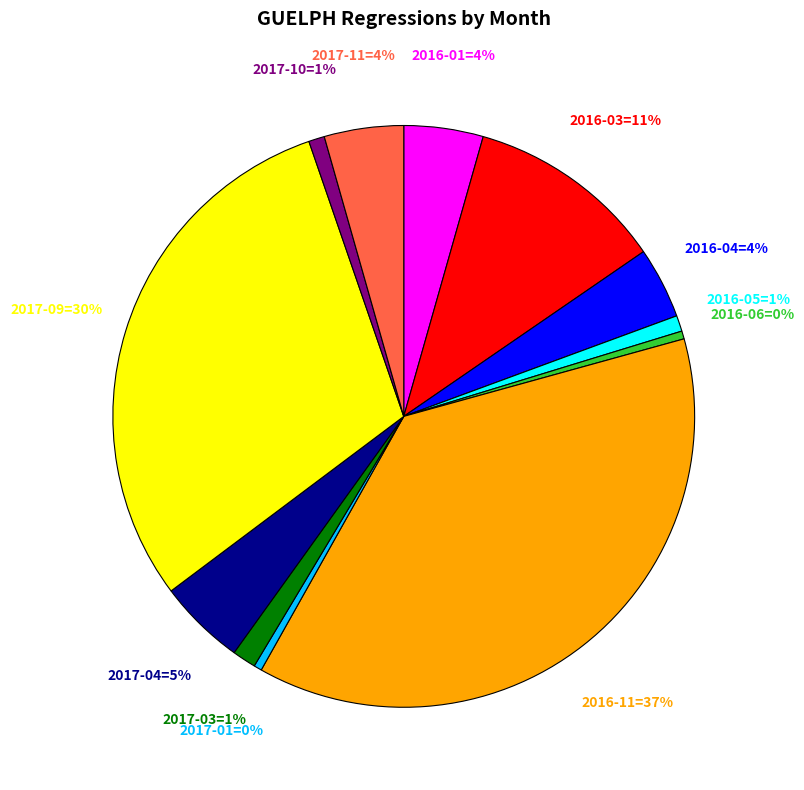

True or false: 2016-06=0% accounts for 9% of the total.

False